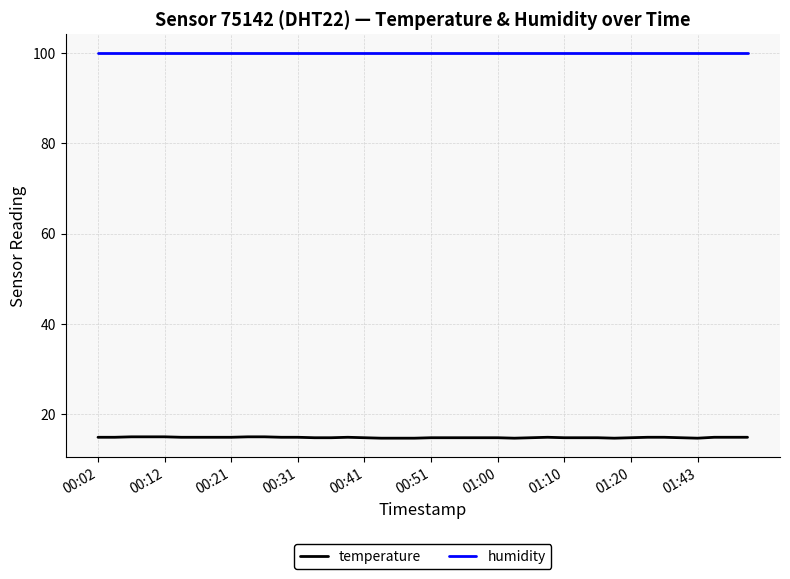

At how many categories does at least one series exceed 95?

40